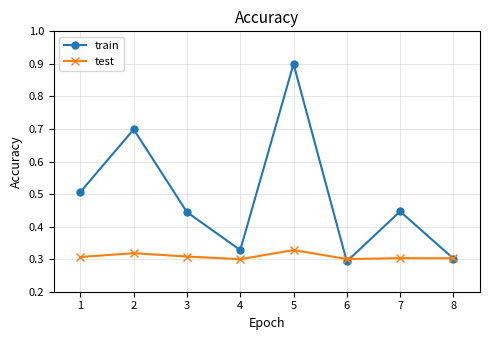

What is the difference between the train values at 3 and 1?

0.1